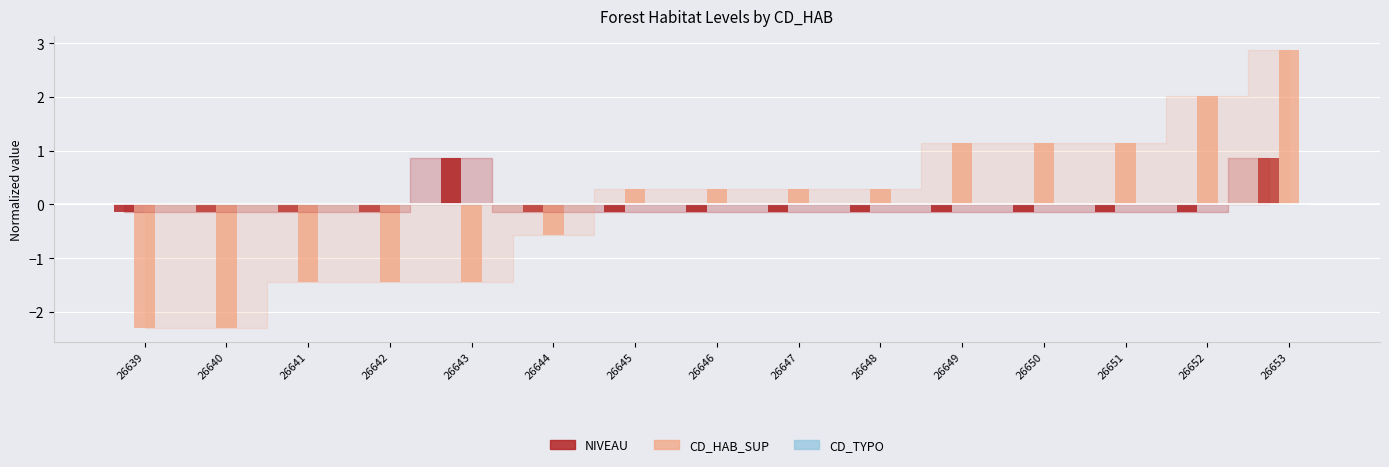

How many bars are there in each group?

2